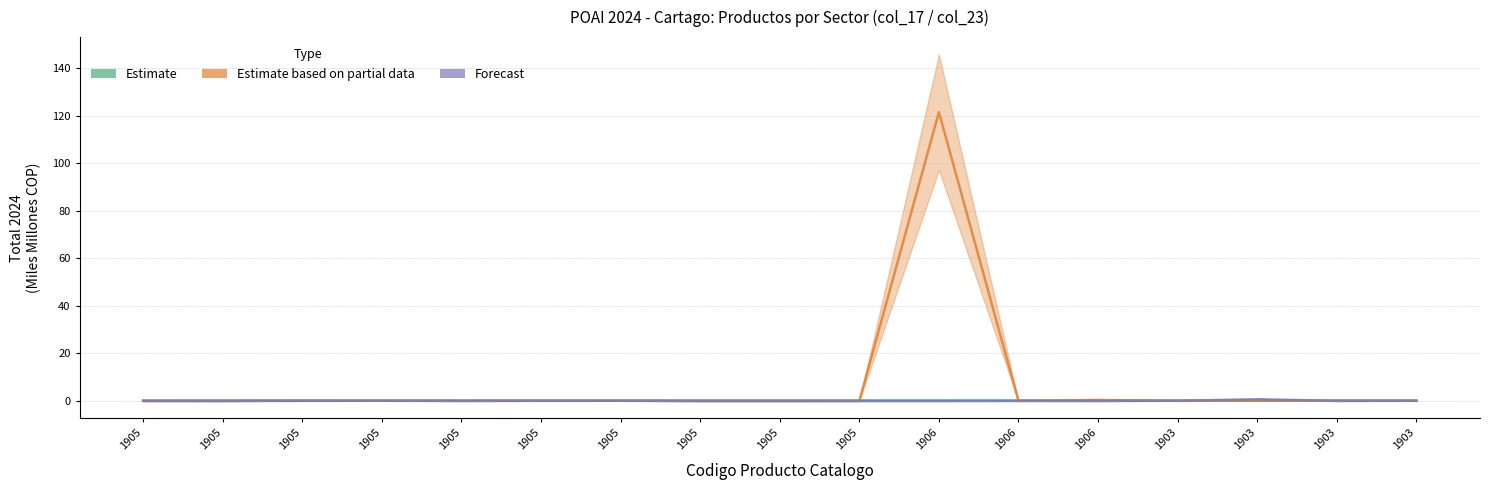

What is the label of the 7th point from the right?

1906